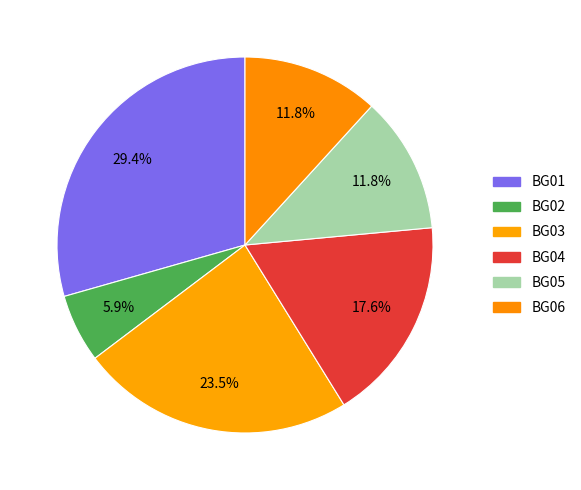

Which has a higher value, BG03 or BG01?

BG01